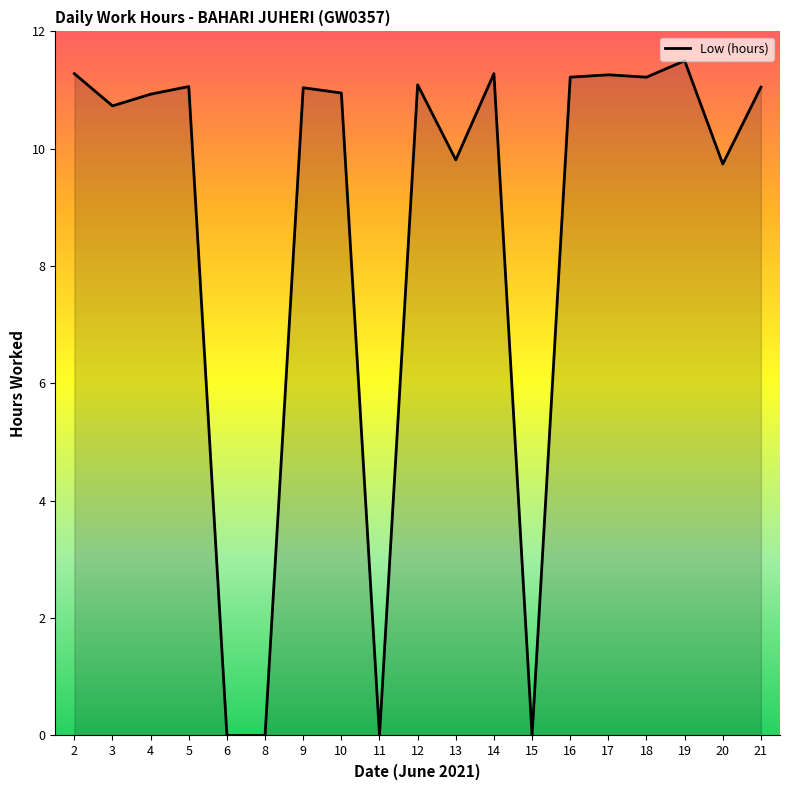

What is the ratio of the value at 14 to the value at 5?

1.0